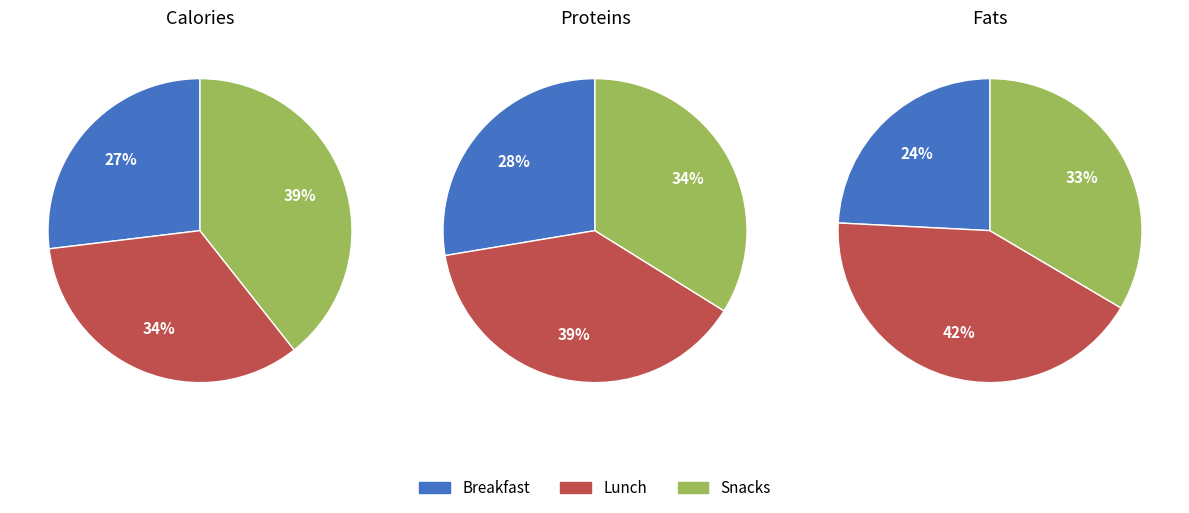

Does 16 represent more than half of the total?

No